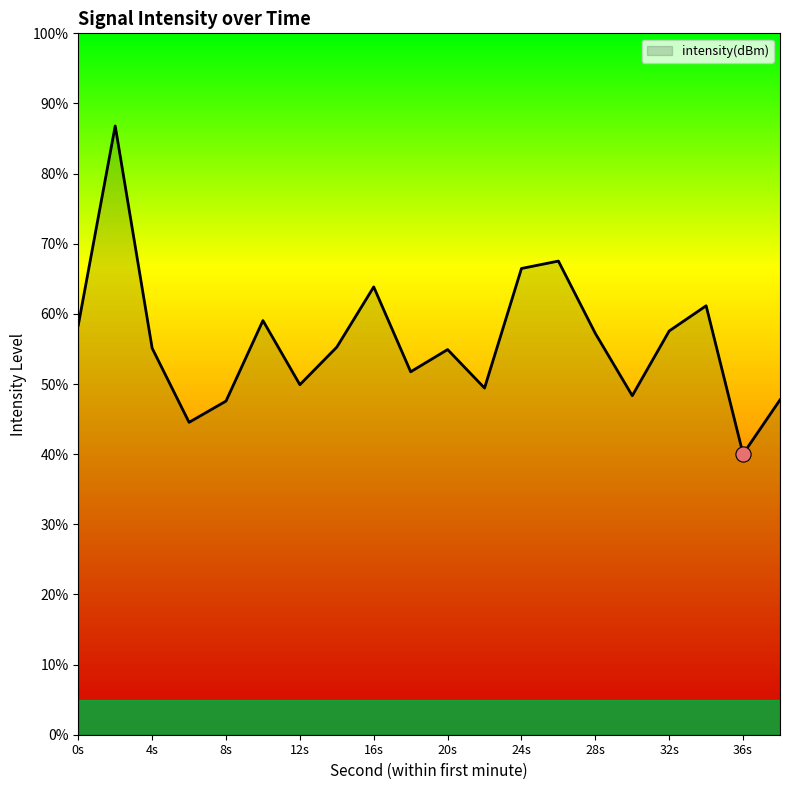

What is the smallest value displayed?

40.0